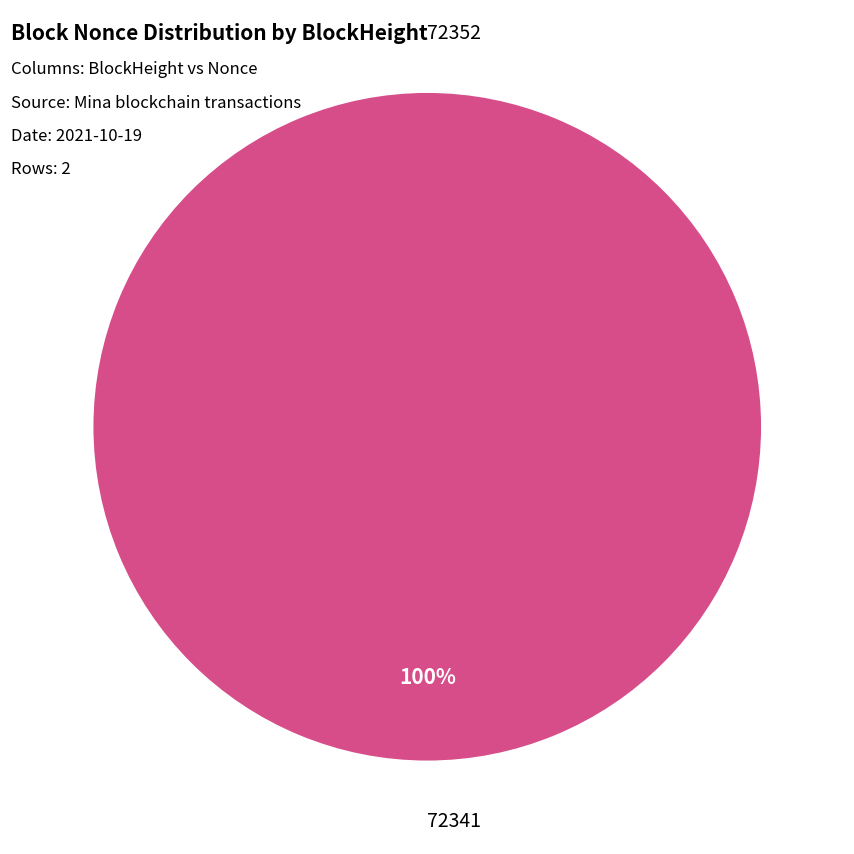

What is the majority slice?

72341